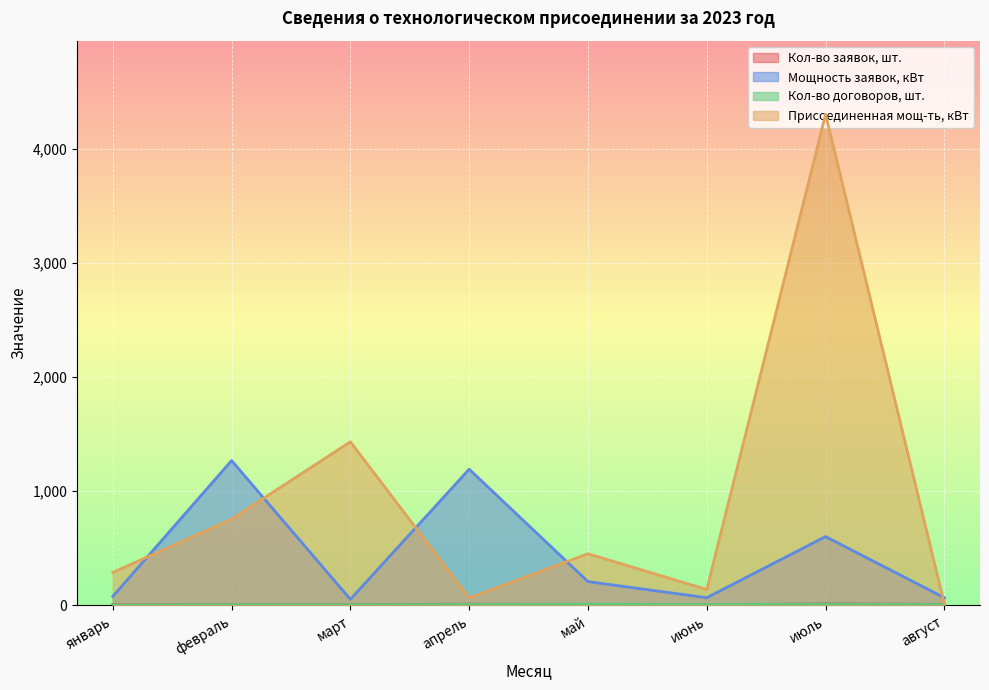

What is the value of the Кол-во заявок, шт. point at the 4th from the left?

12